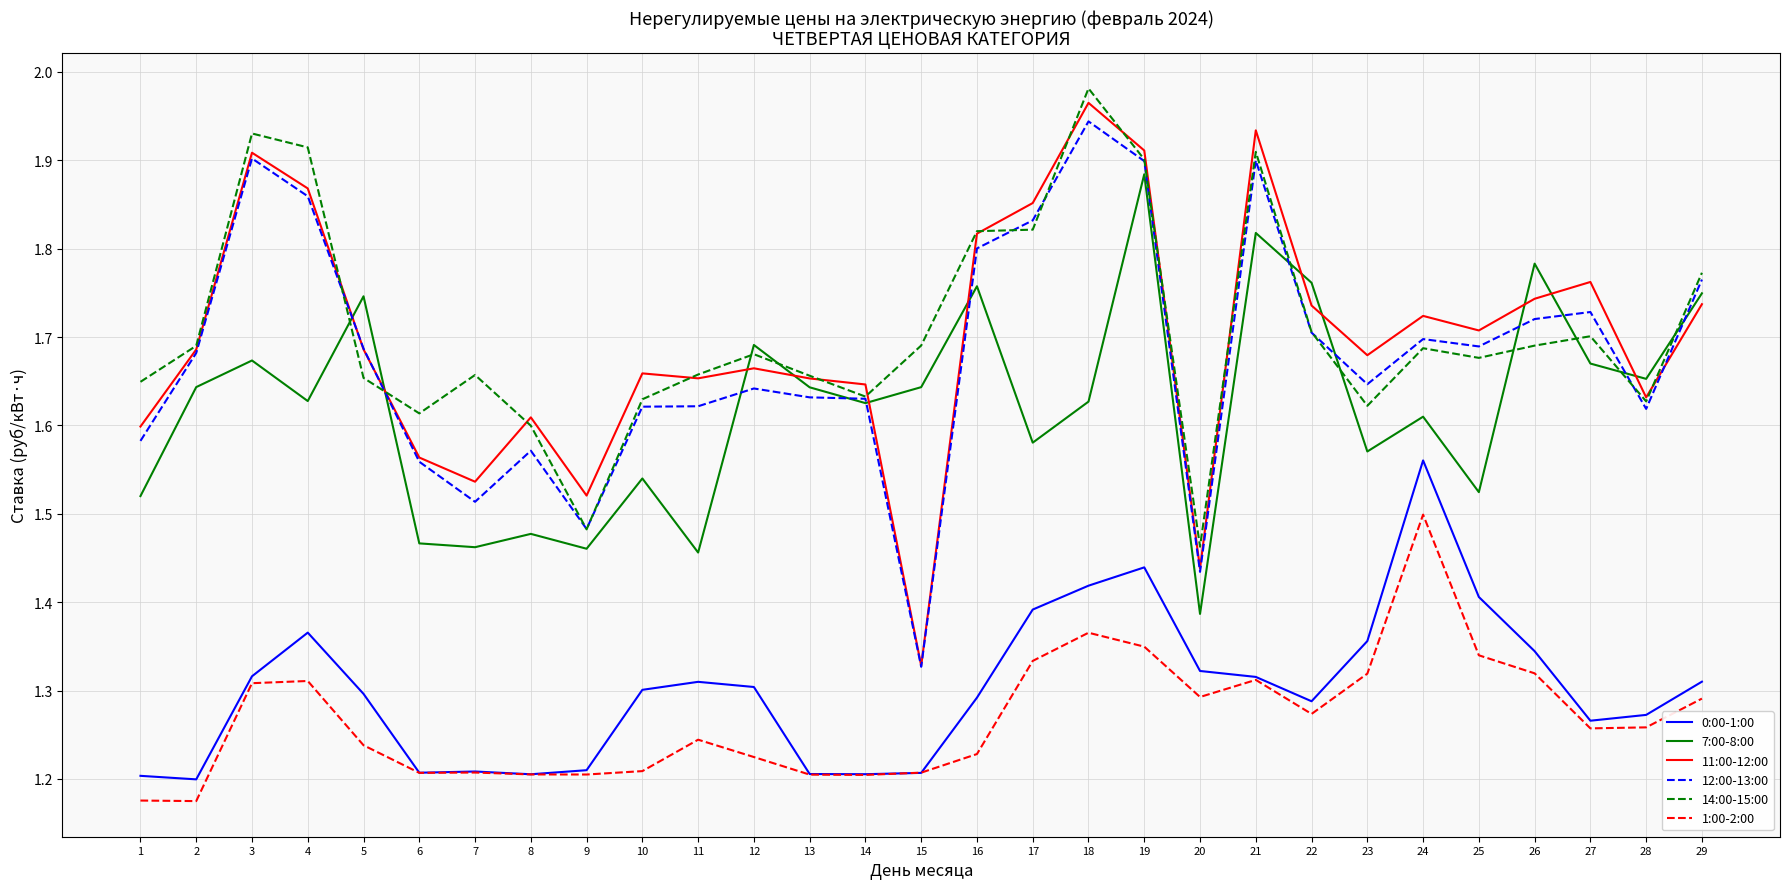

What is the total value across all series at 16?

9.7